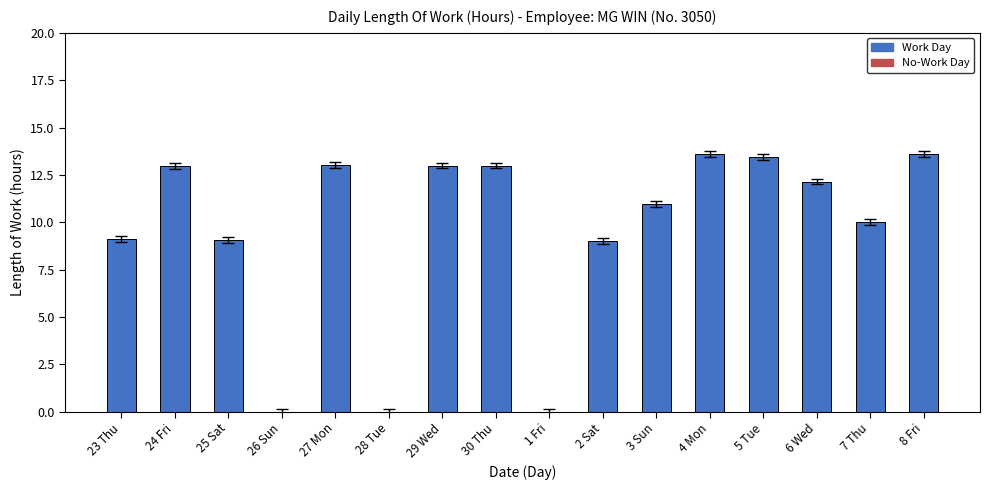

What is the greatest value displayed?

13.6